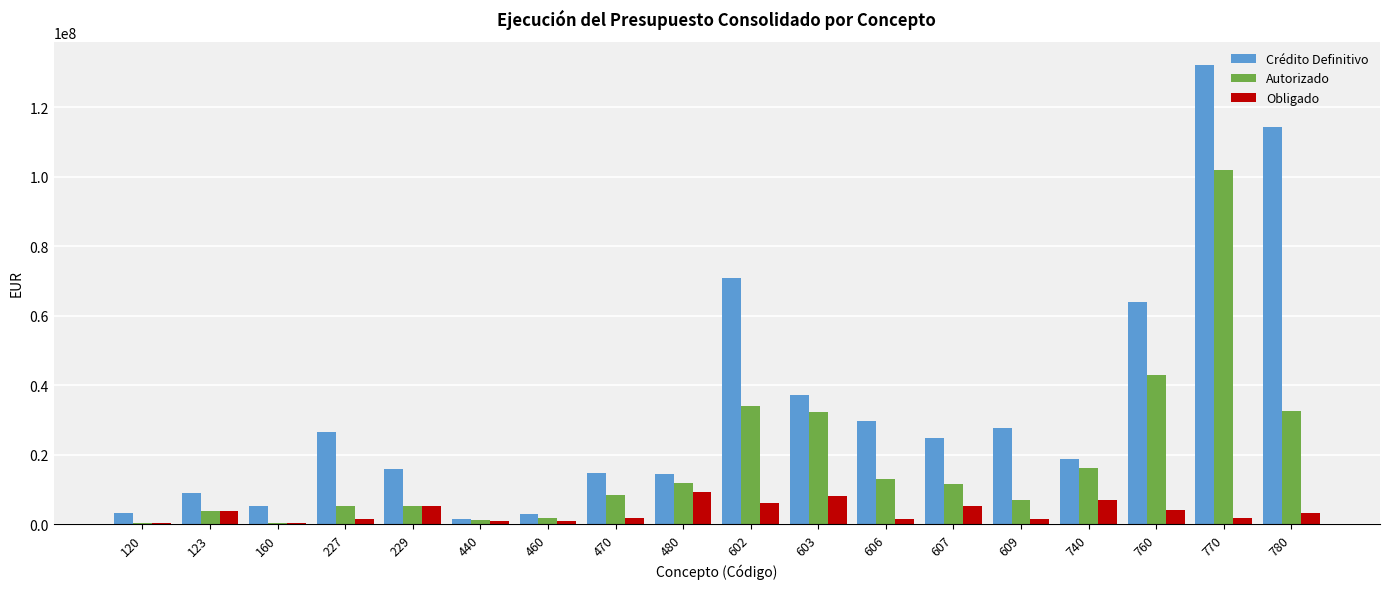

The value of Crédito Definitivo at 740 is 5540194.3. True or false?

False